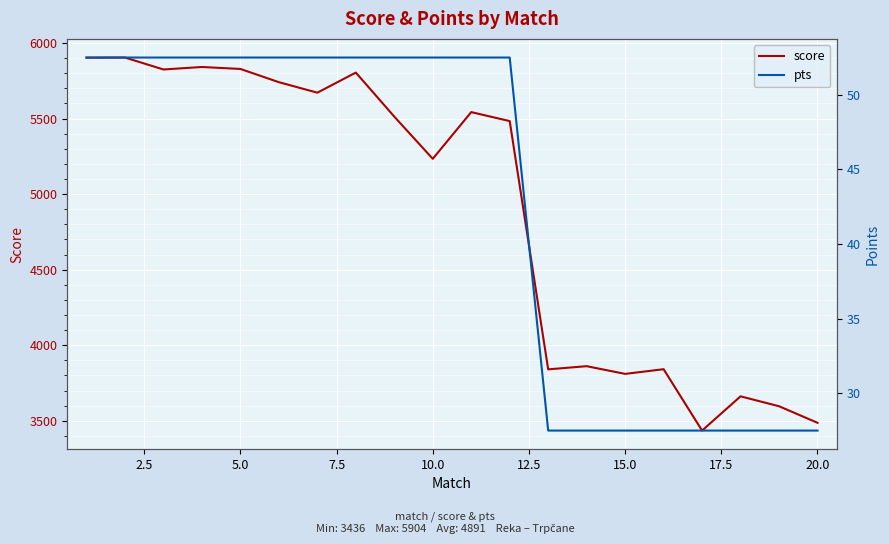

What is the maximum value for score?

5903.5